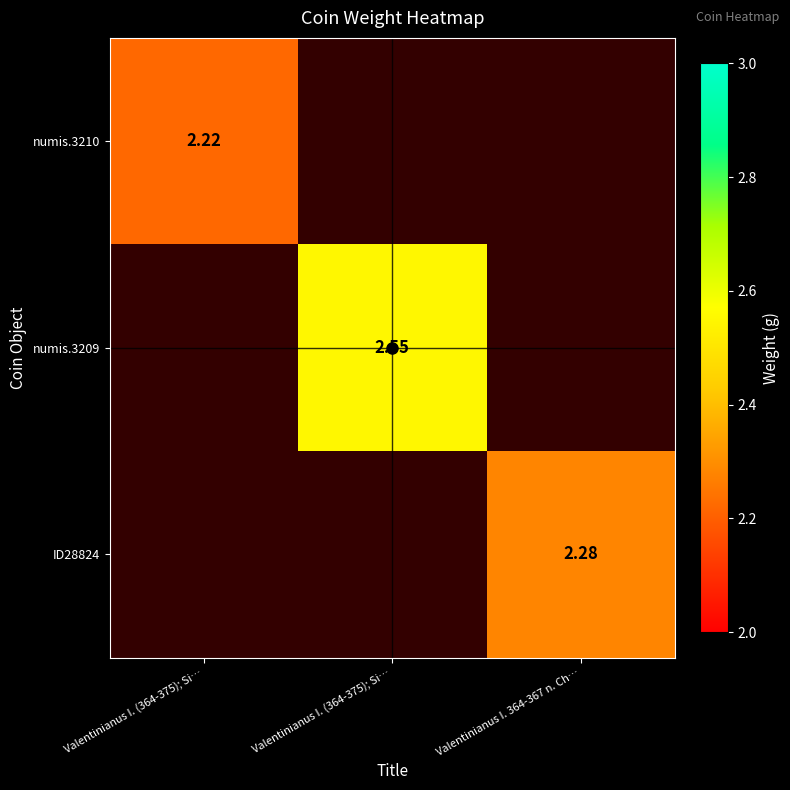

Which category has the highest value across all series?

Valentinianus I. (364-375); Si…